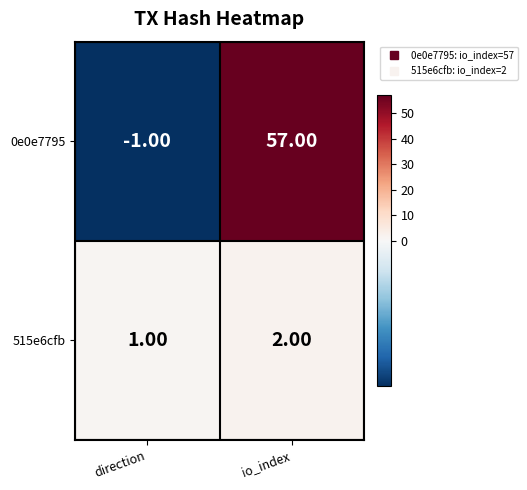

Which series has the widest spread of values?

0e0e7795